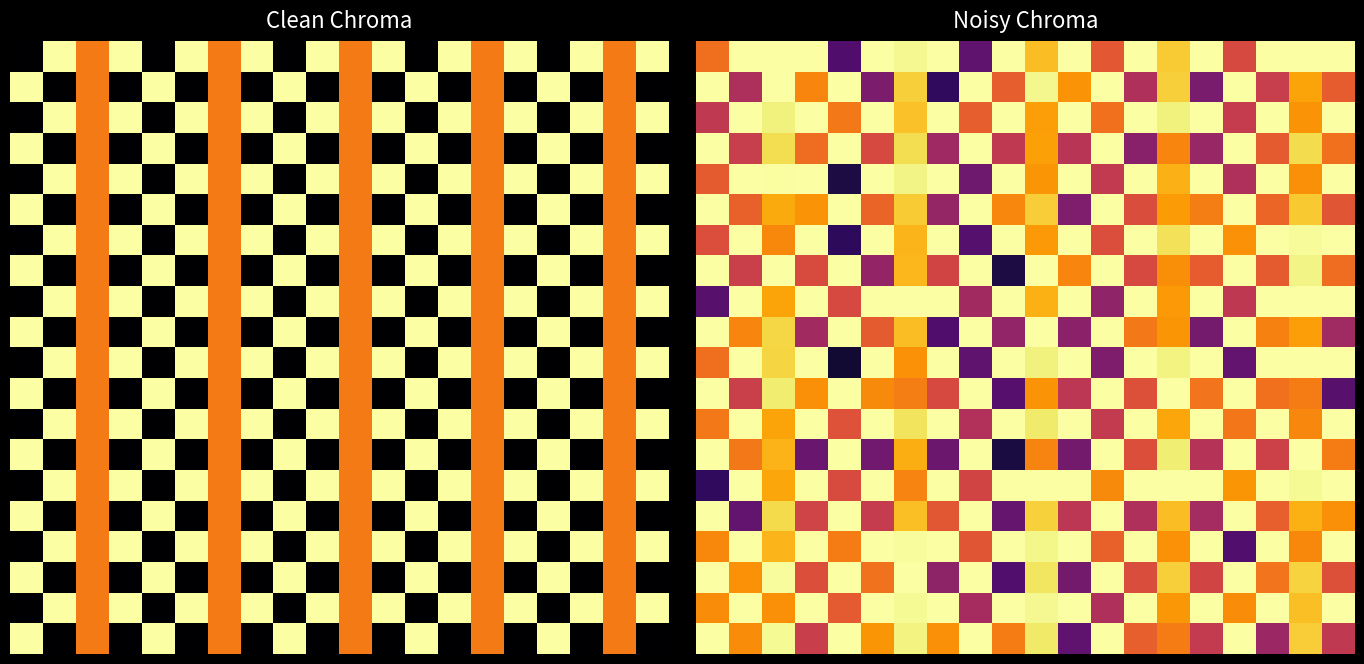

What is the spread (max minus min) of values at 13?

0.6